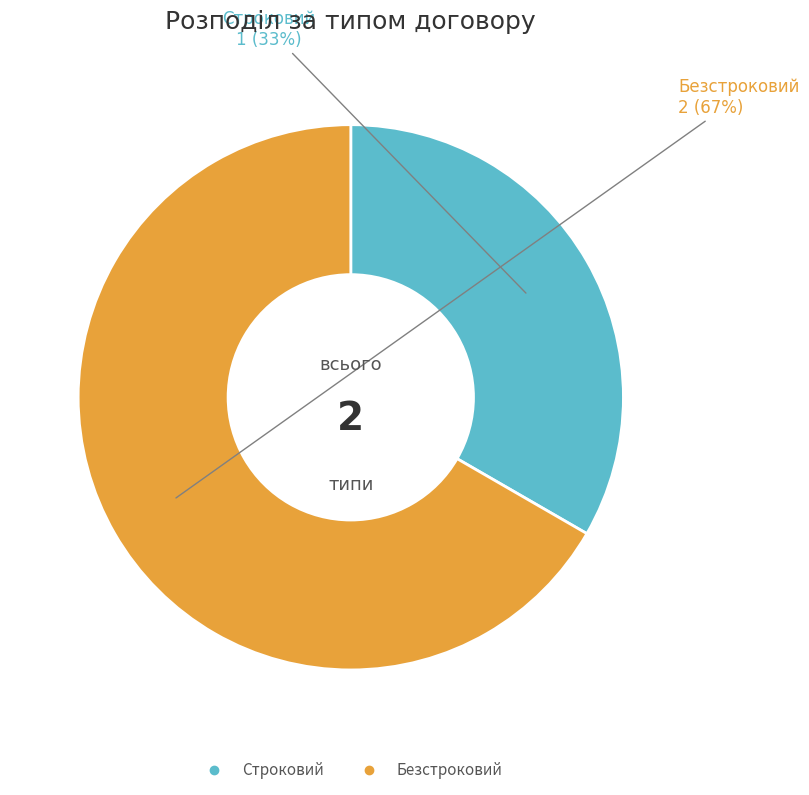

True or false: Строковий accounts for 44% of the total.

False